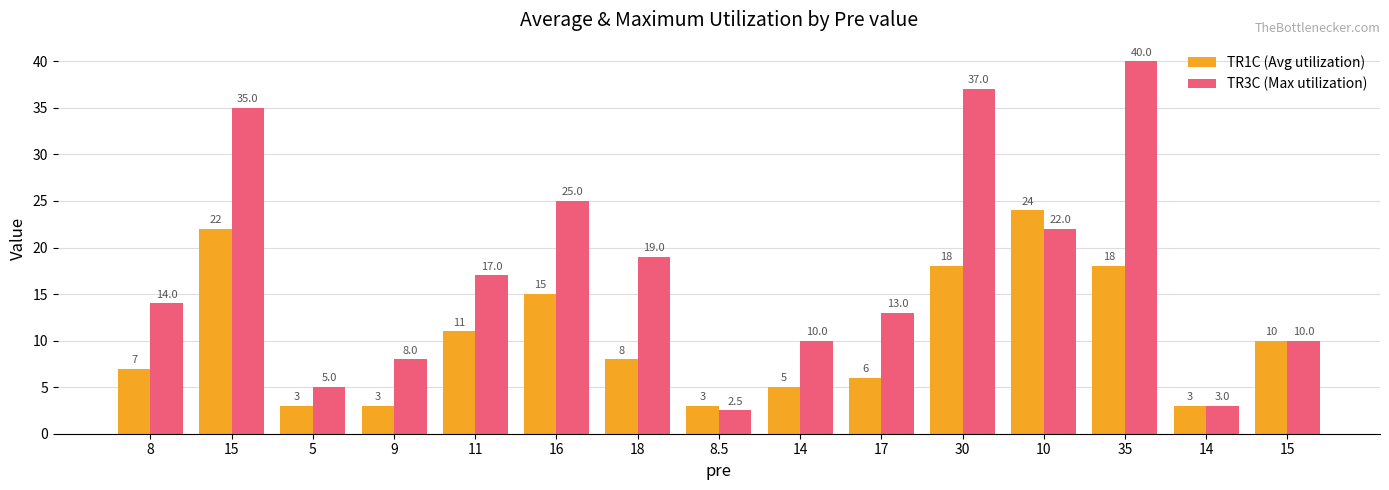

Read the TR1C (Avg utilization) value at 35.

18.0